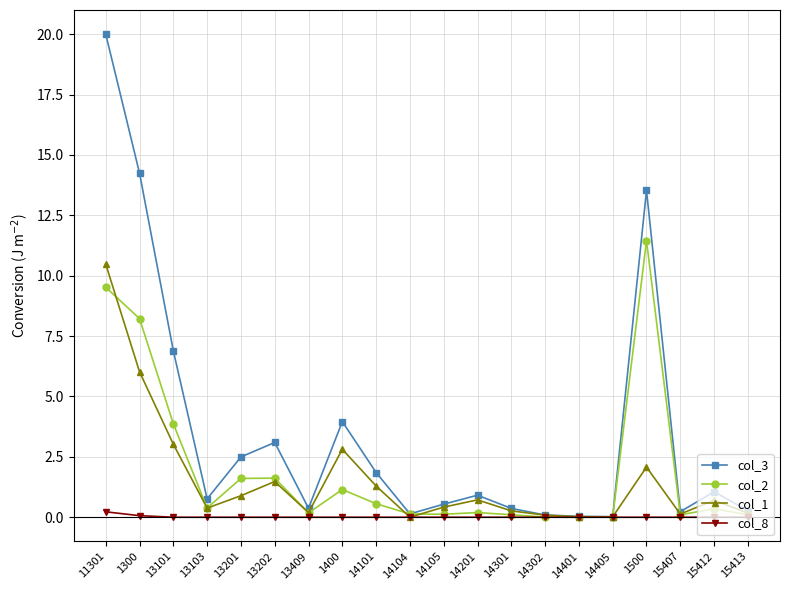

Is it true that col_2 equals 0.2 at 13409?

True